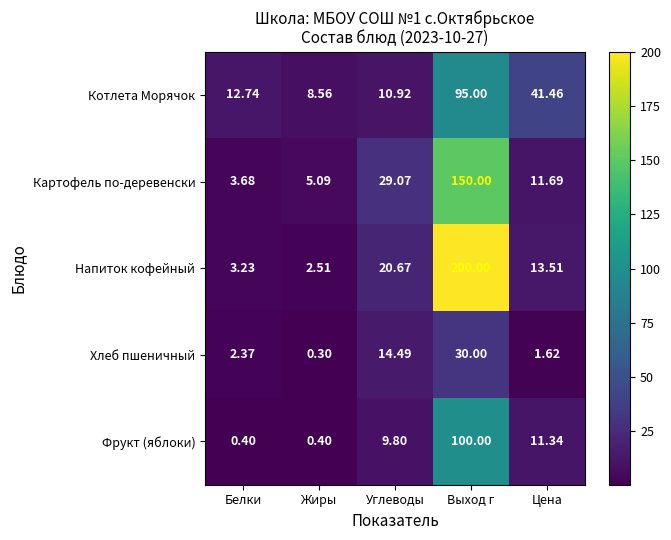

Which label corresponds to the smallest value in the chart?

Жиры